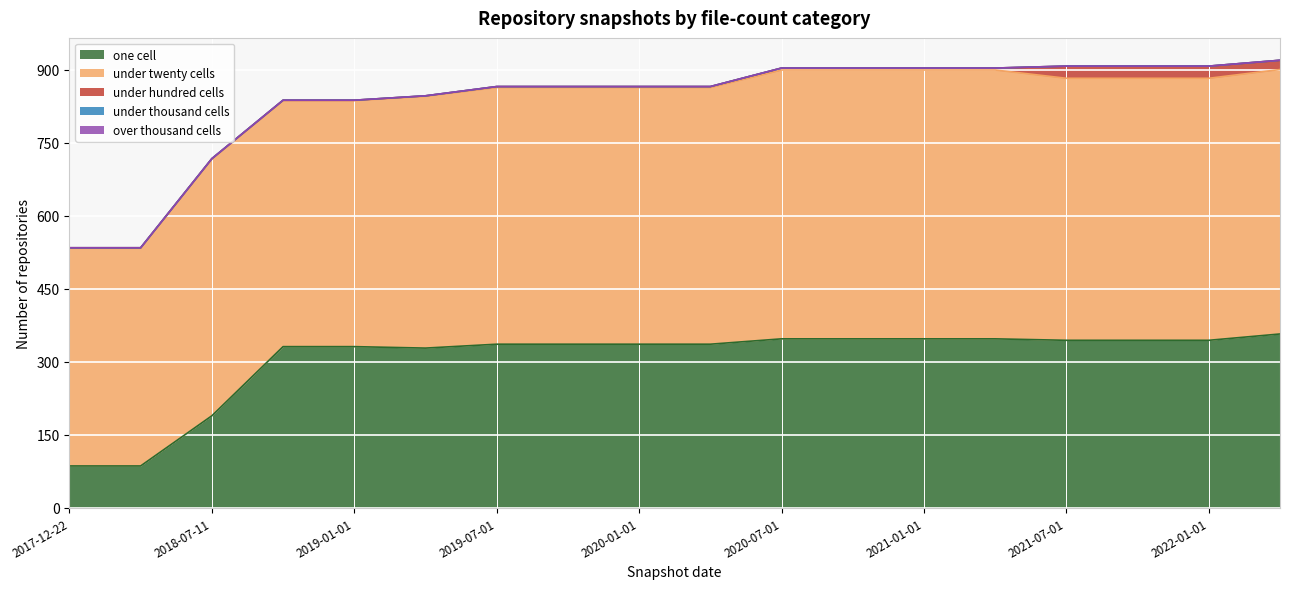

At how many categories does at least one series exceed 169?

18